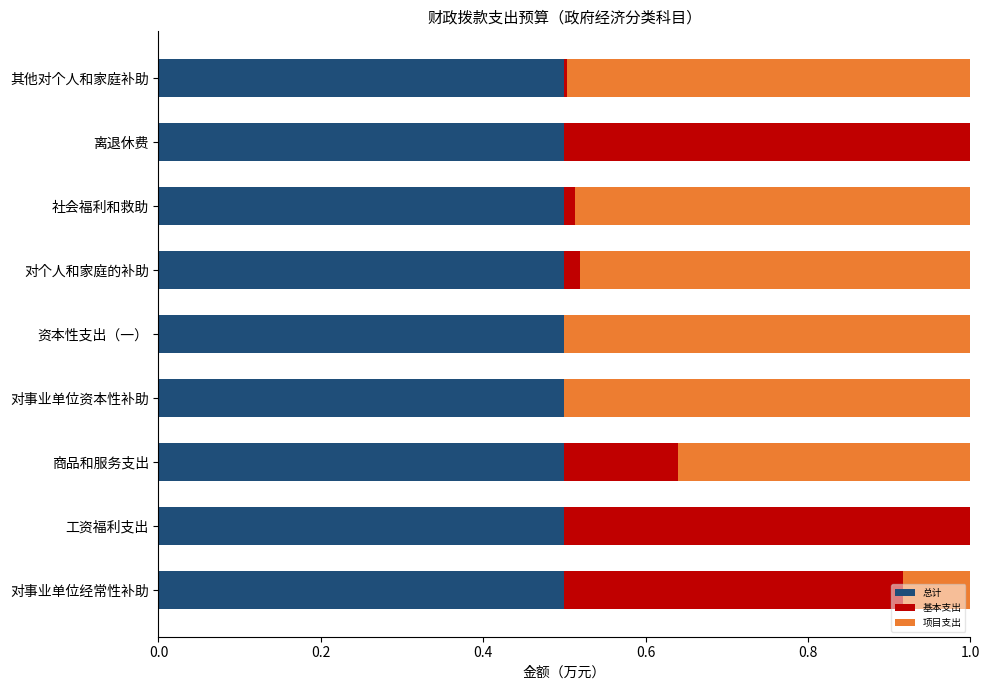

What is the total value across all series at 工资福利支出?

1.0